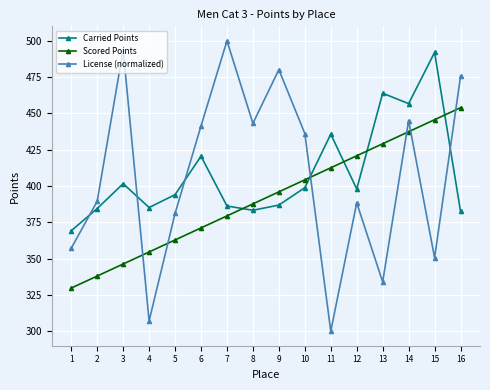

Where is Carried Points nearest to the value 430?

11